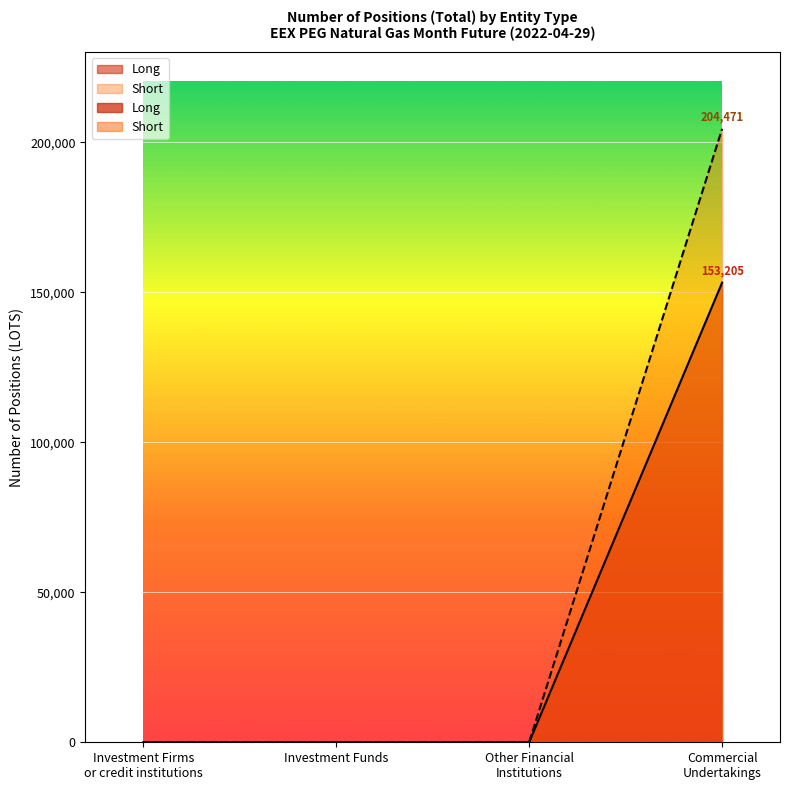

Which category has the highest value in the Long series?

Commercial Undertakings